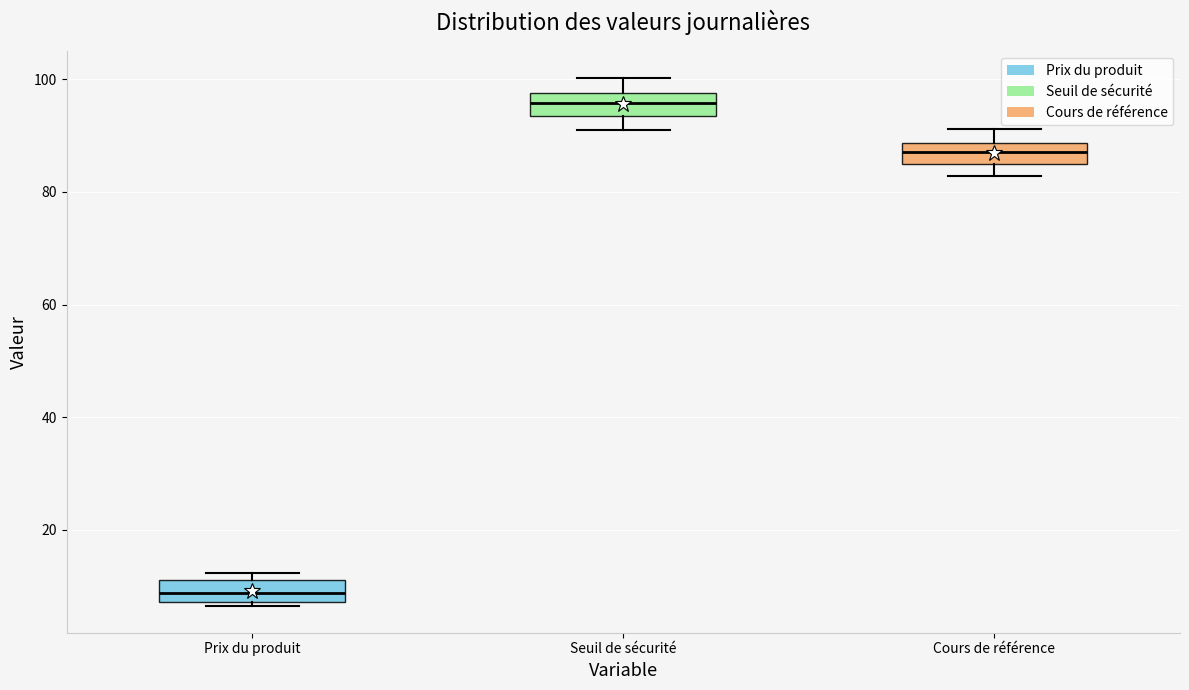

Which box's median line is the highest?

Seuil de sécurité